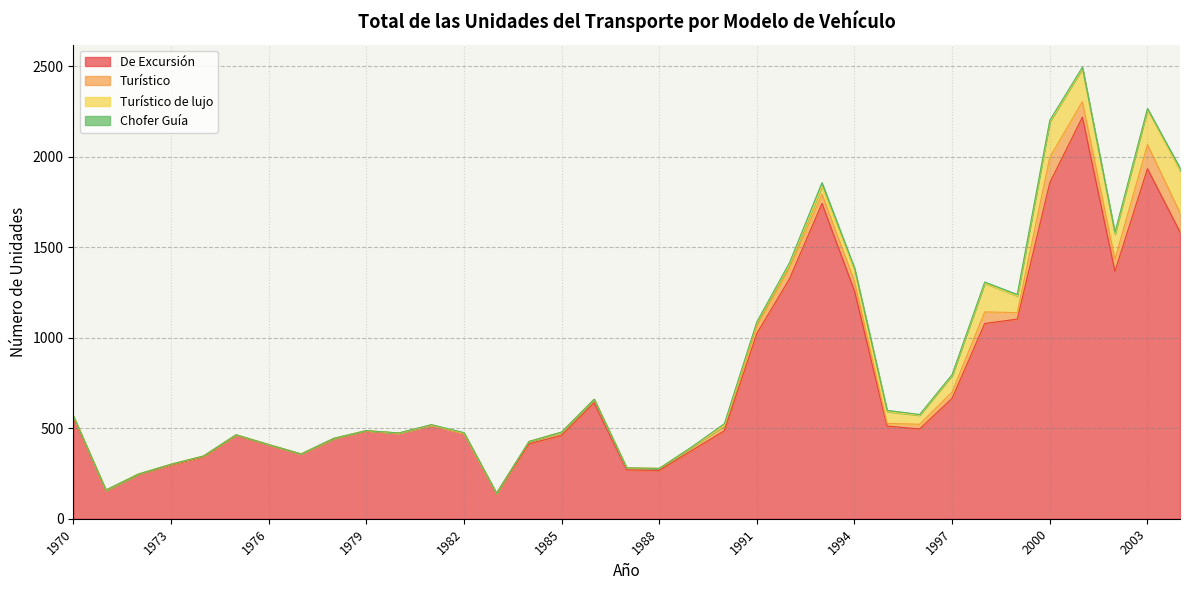

Which series has the widest spread of values?

De Excursión